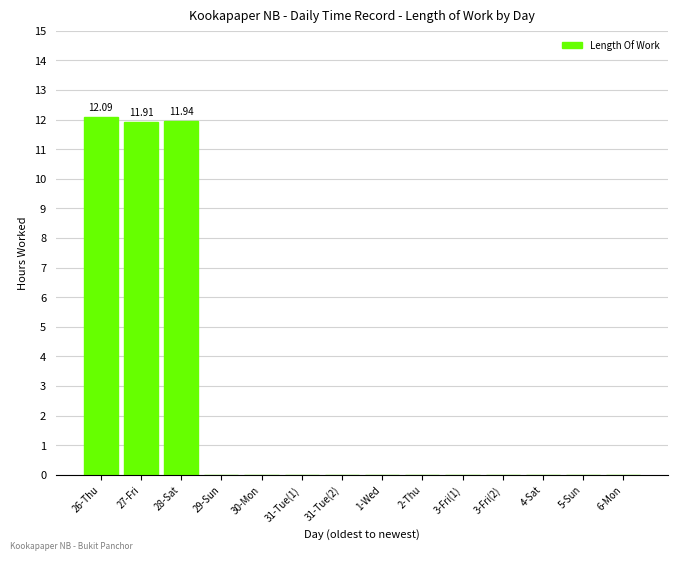

Count the number of categories in the chart.

14